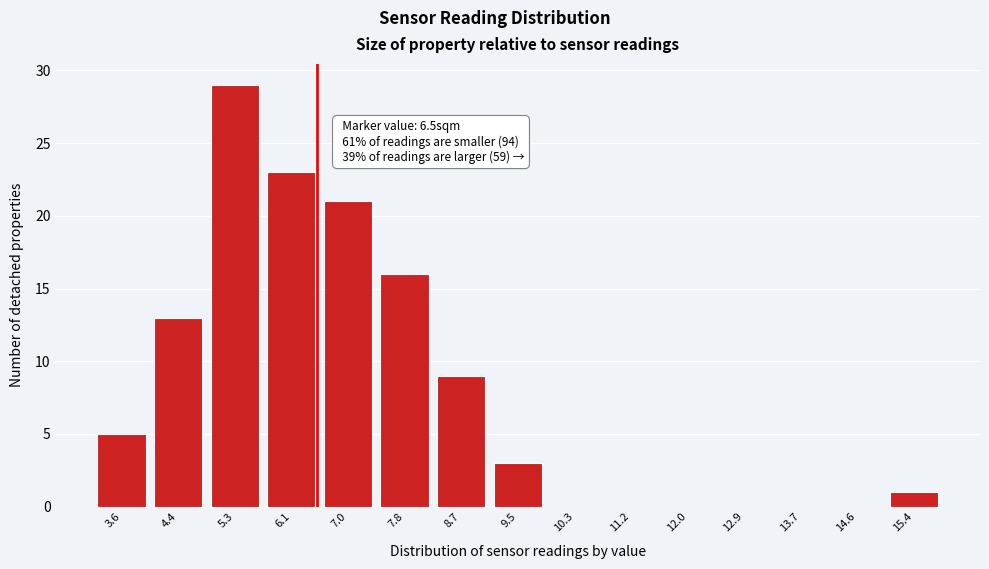

Over which range of the x-axis is the bar tallest?

4.8 to 5.7